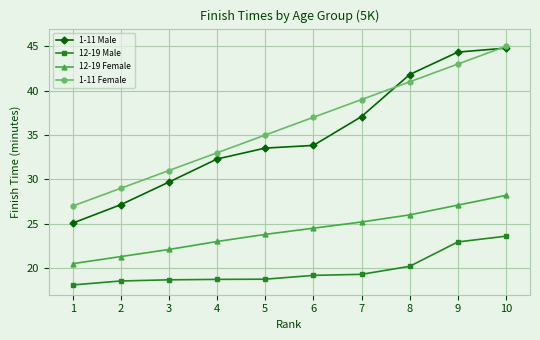

True or false: 1-11 Female and 12-19 Female intersect in this chart.

False